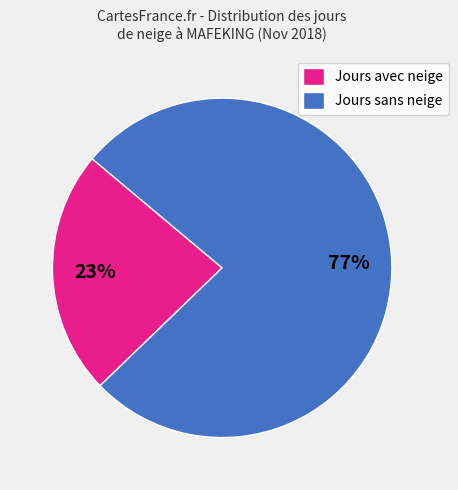

What is the smallest slice in the pie chart?

Jours avec neige